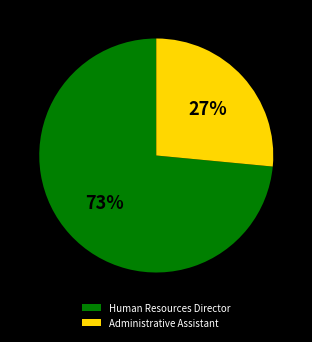

Which slice is the largest?

Human Resources Director